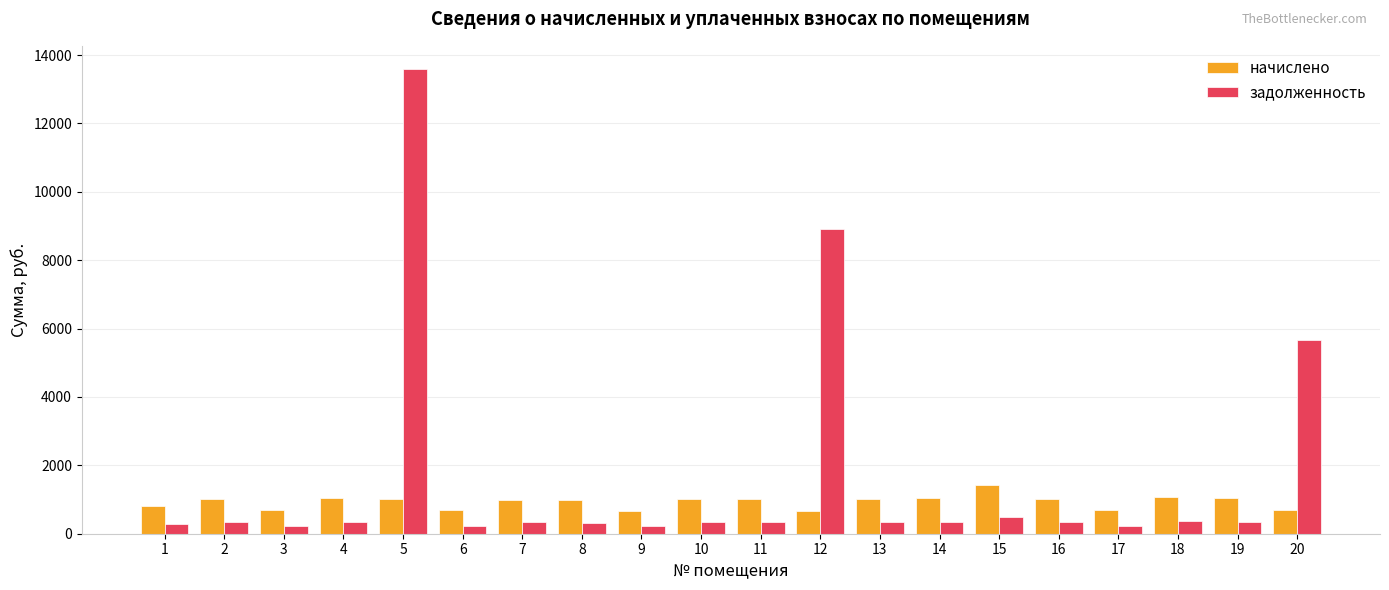

How many series are shown in this chart?

2